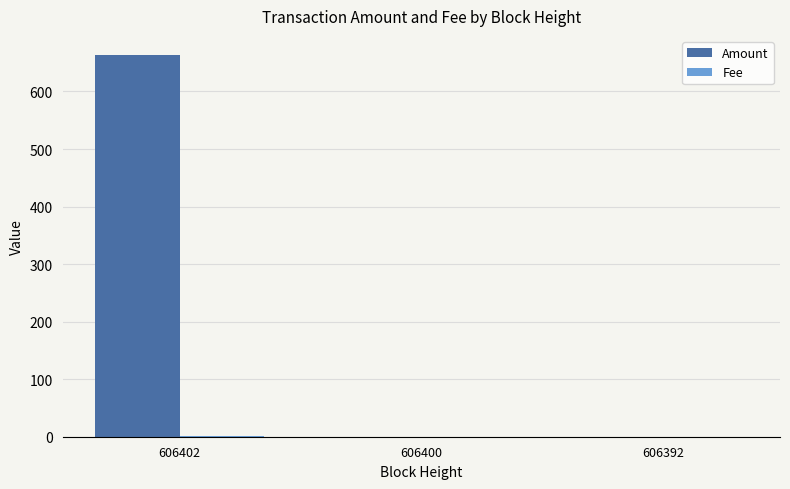

What is the greatest value displayed?

663.5